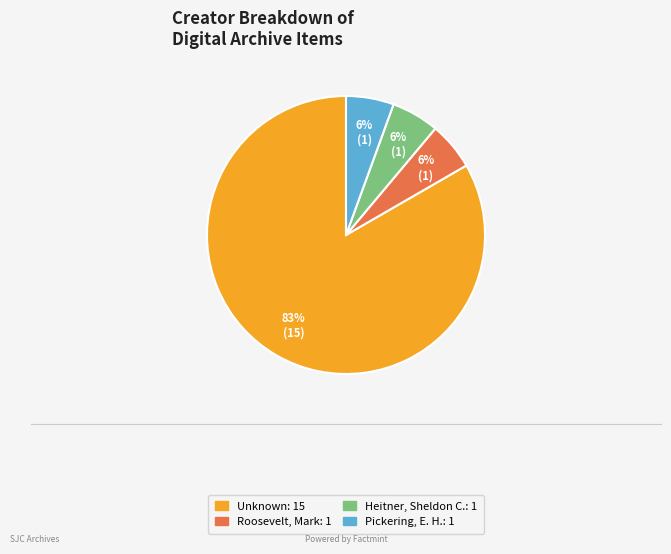

What is the largest slice in the pie chart?

Unknown